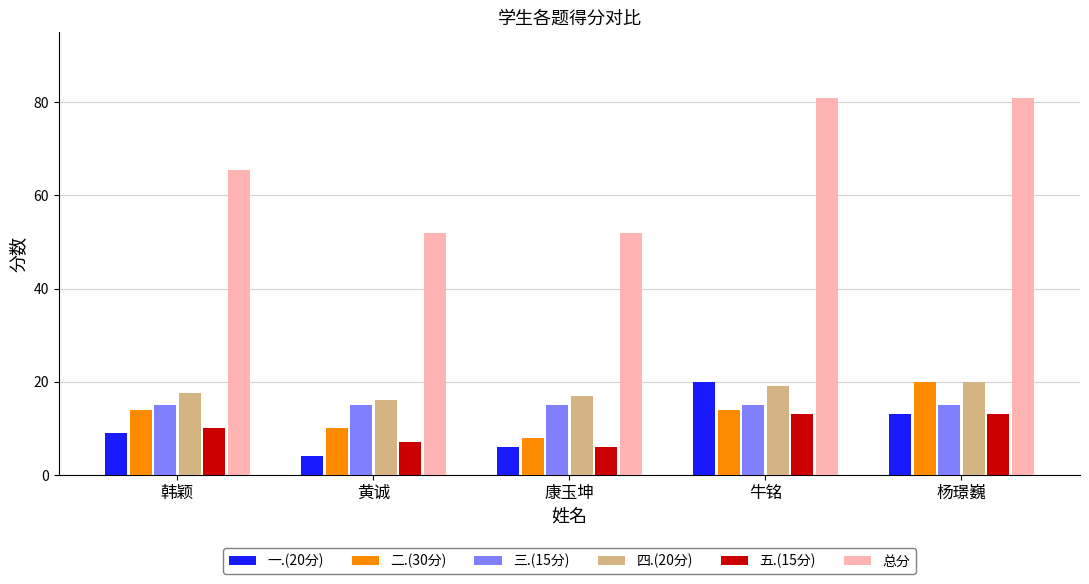

At how many categories does at least one series exceed 51?

5